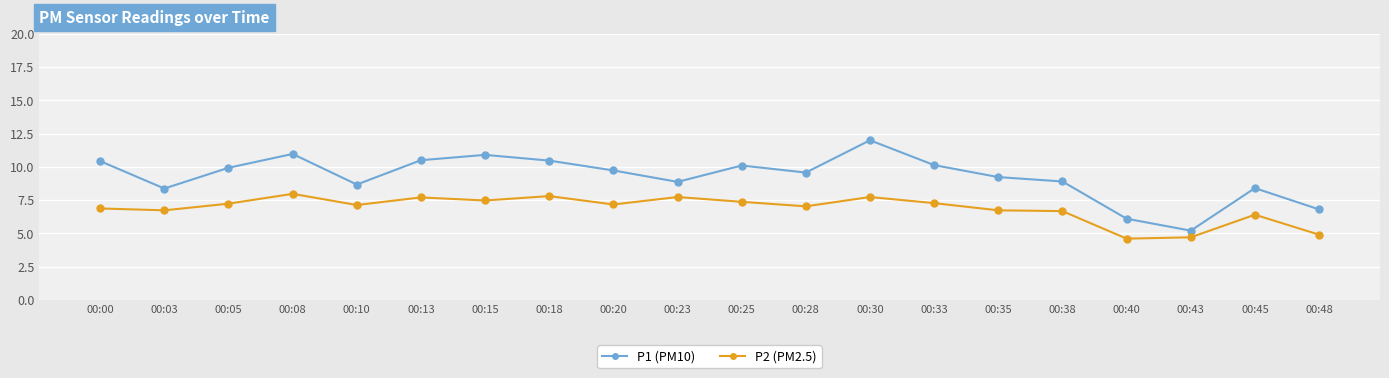

What is the difference between the highest and lowest values at 00:35?

2.5